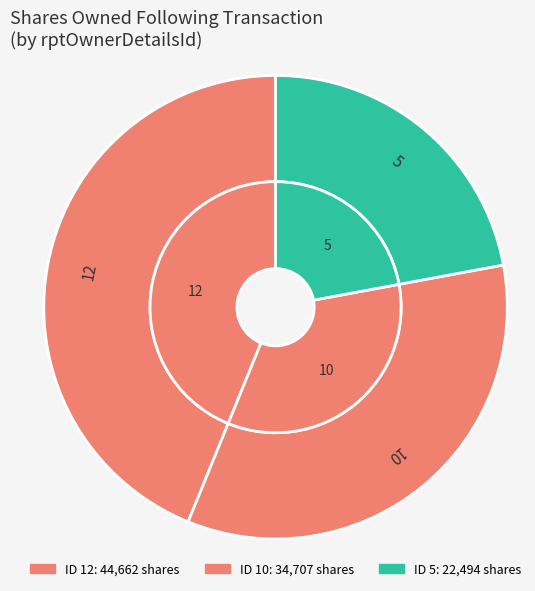

To the nearest percent, what percentage of the pie is 5?

22%